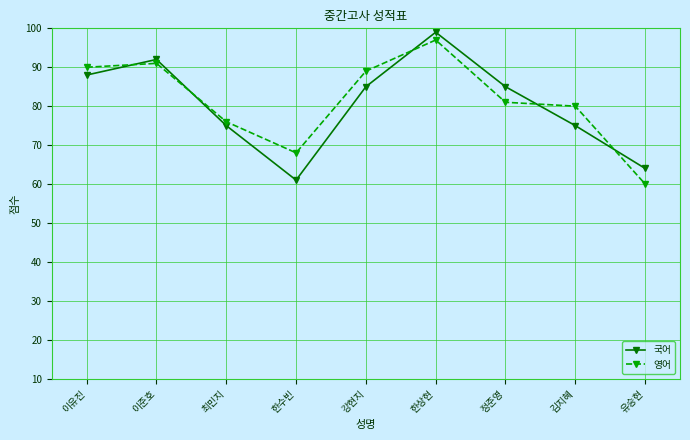

True or false: 영어 has a value of 97 at 한상현.

True